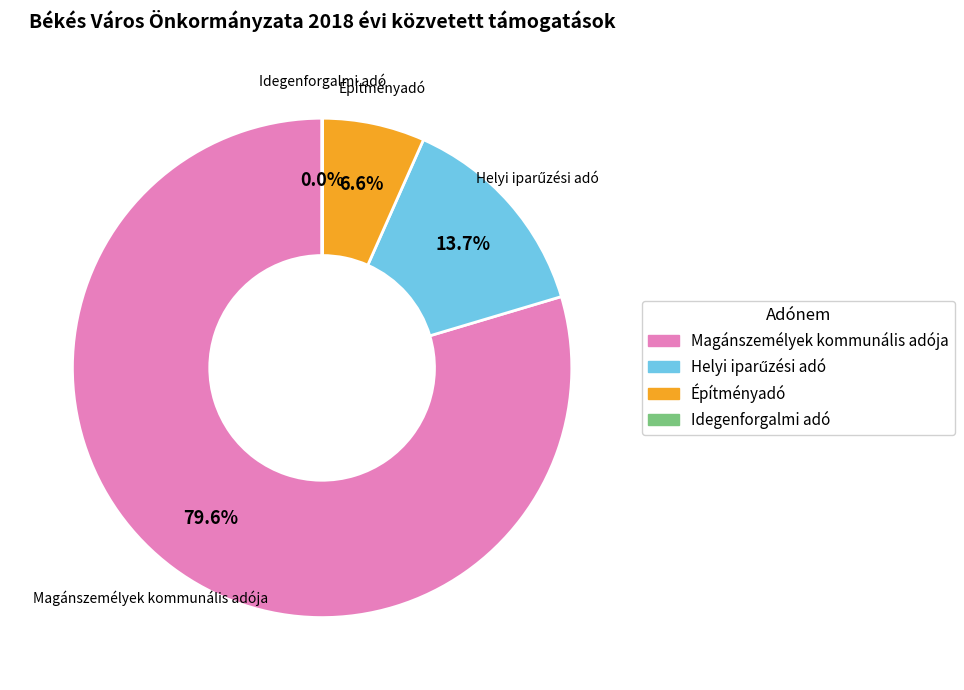

Which category has the biggest portion of the pie?

Magánszemélyek kommunális adója